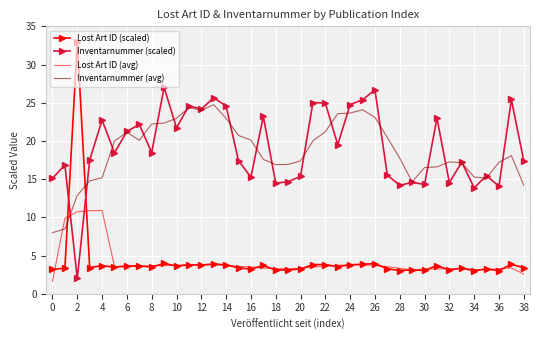

Which series has the largest range (max minus min)?

Lost Art ID (scaled)